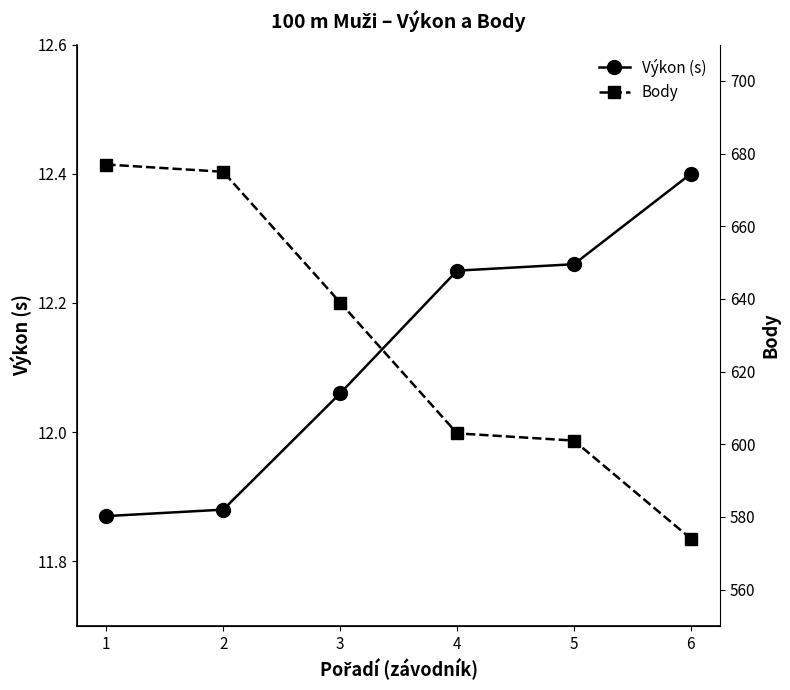

What is the highest value of the Výkon (s) series?

12.4